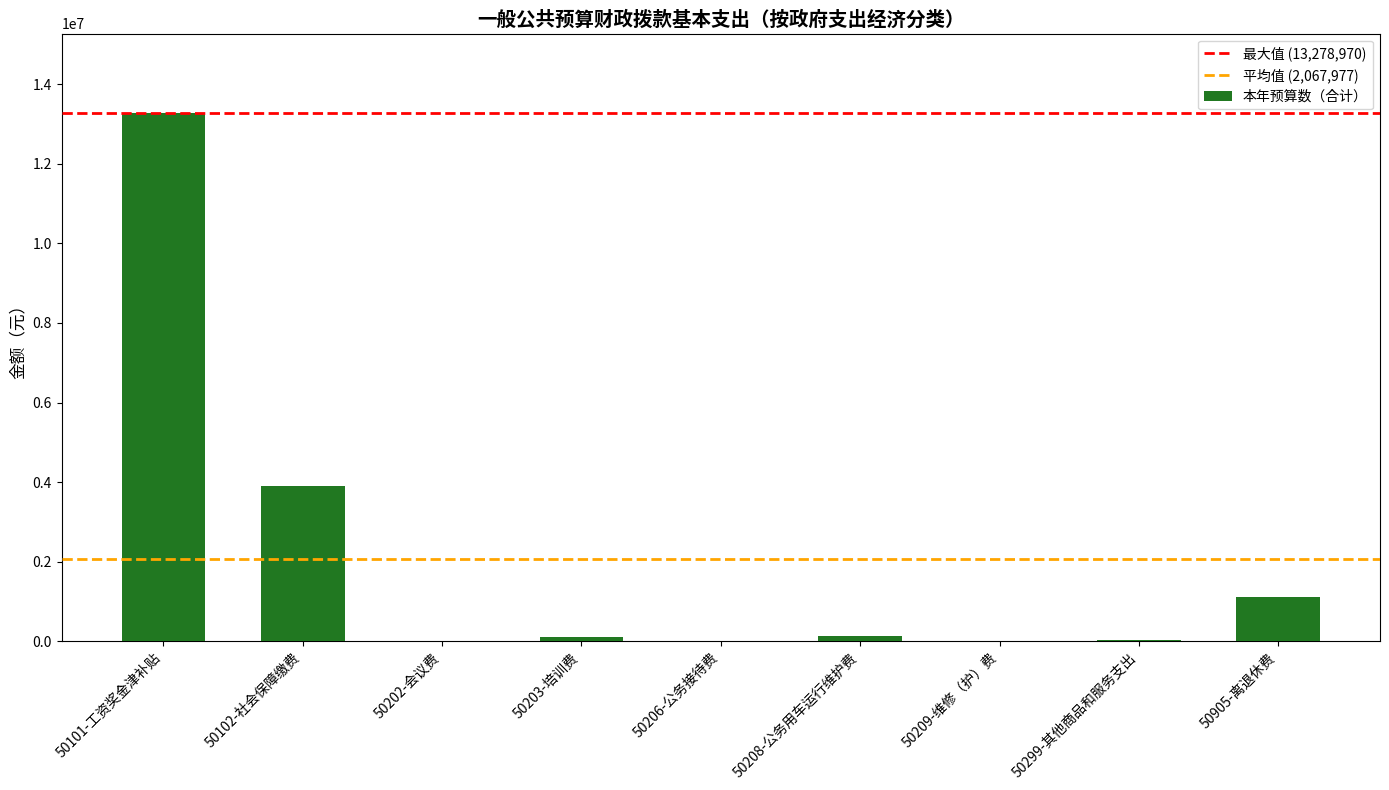

The chart shows a value of 2542974.7 at 50102-社会保障缴费. True or false?

False